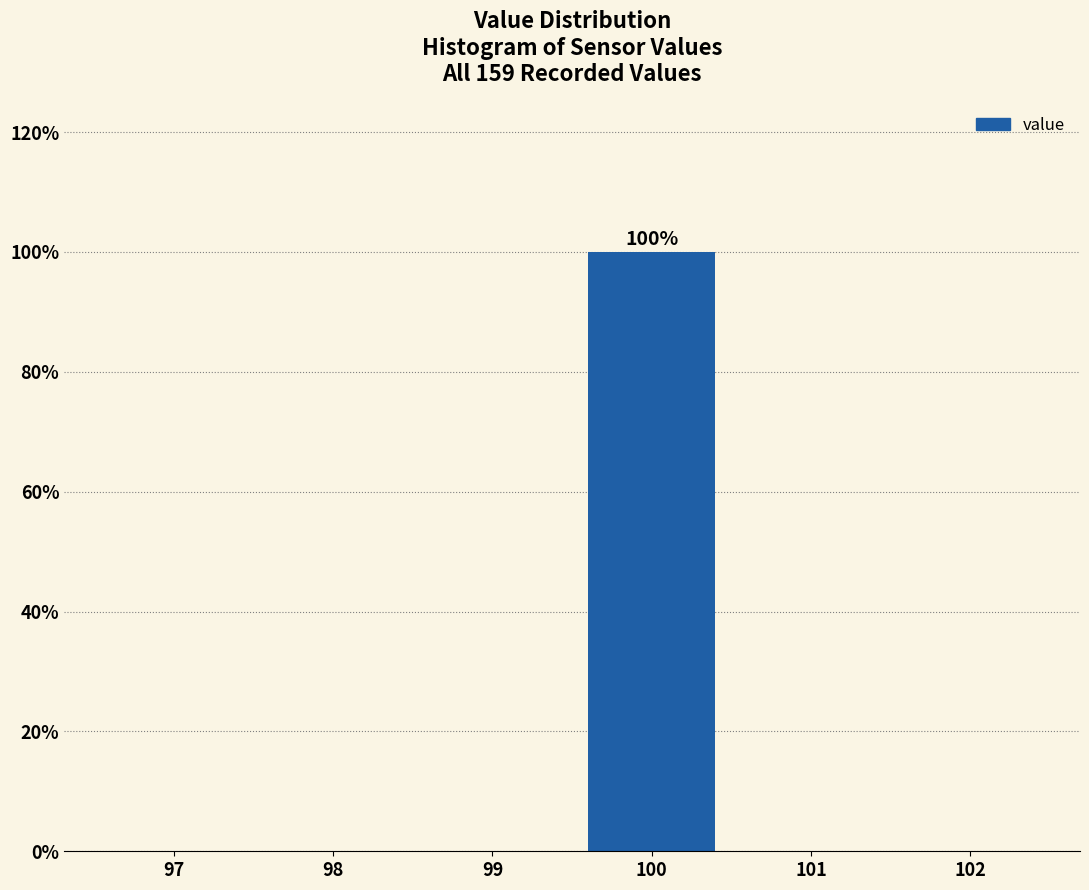

Reading left to right, transcribe all the data shown in this chart.

97=0	98=0	99=0	100=100	101=0	102=0